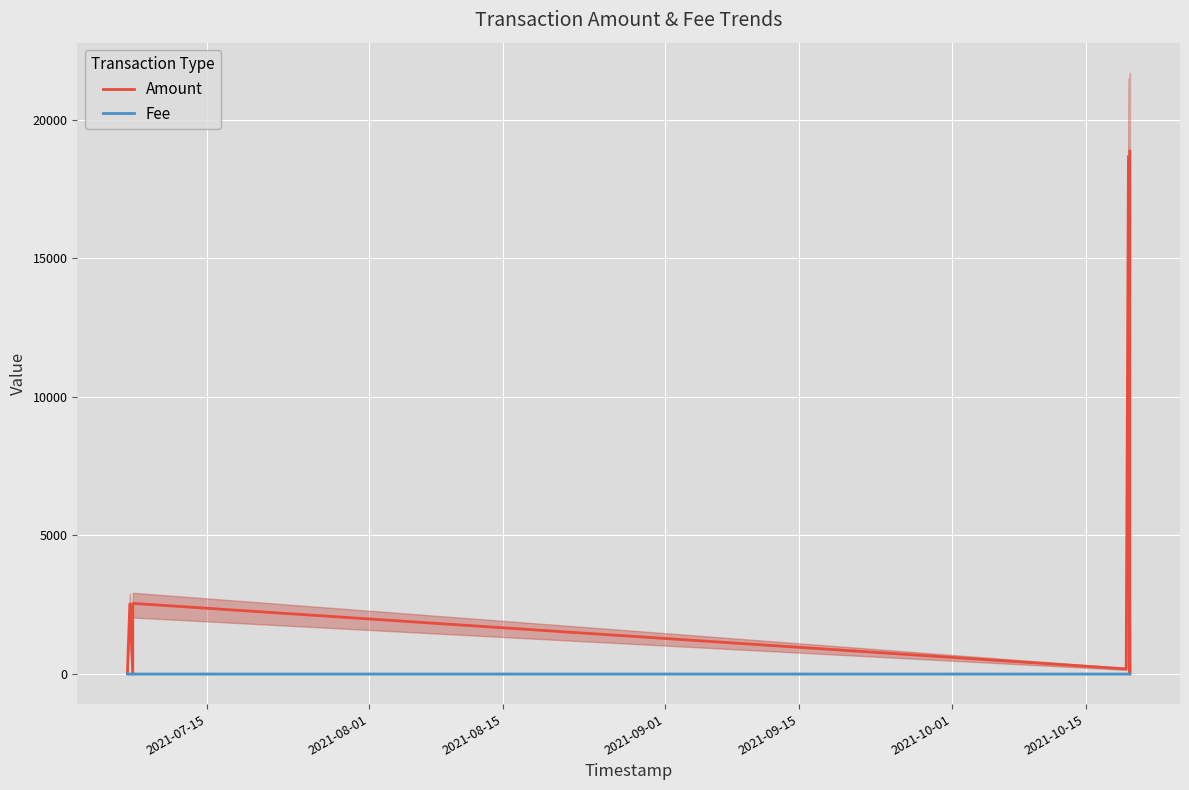

Is it true that Amount equals 7.6 at 2021-07-15?

False